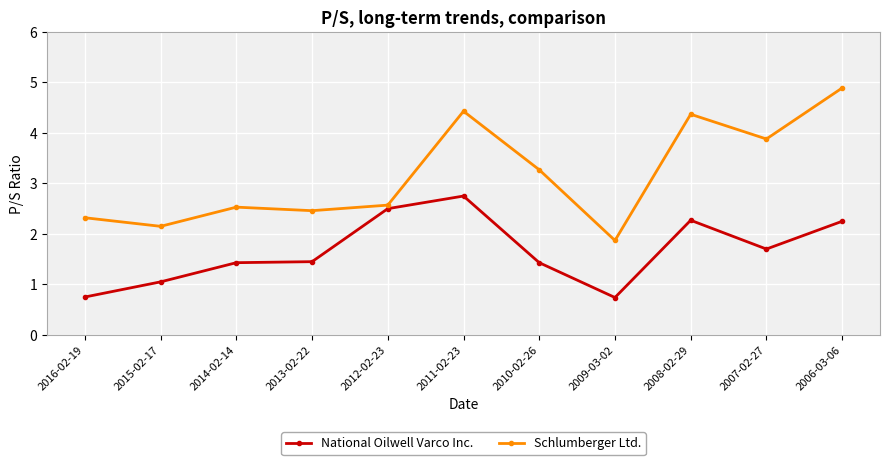

Where is Schlumberger Ltd. nearest to the value 3?

2010-02-26